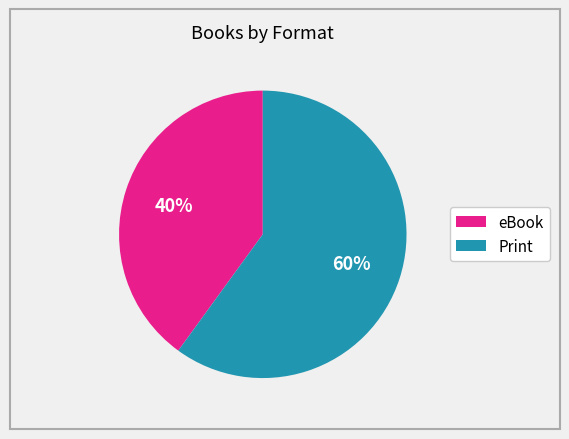

To the nearest percent, what is the average slice percentage?

50%